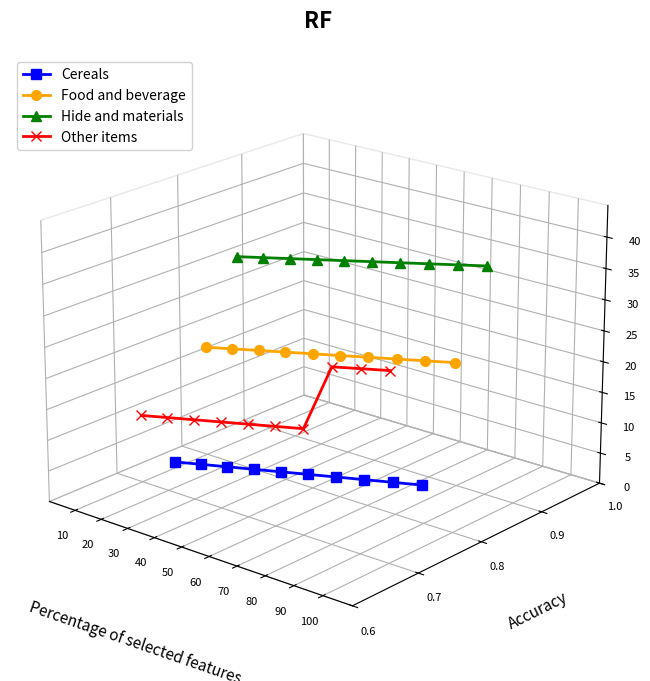

What are all the series names shown in the legend?

Cereals, Food and beverage, Hide and materials, Other items